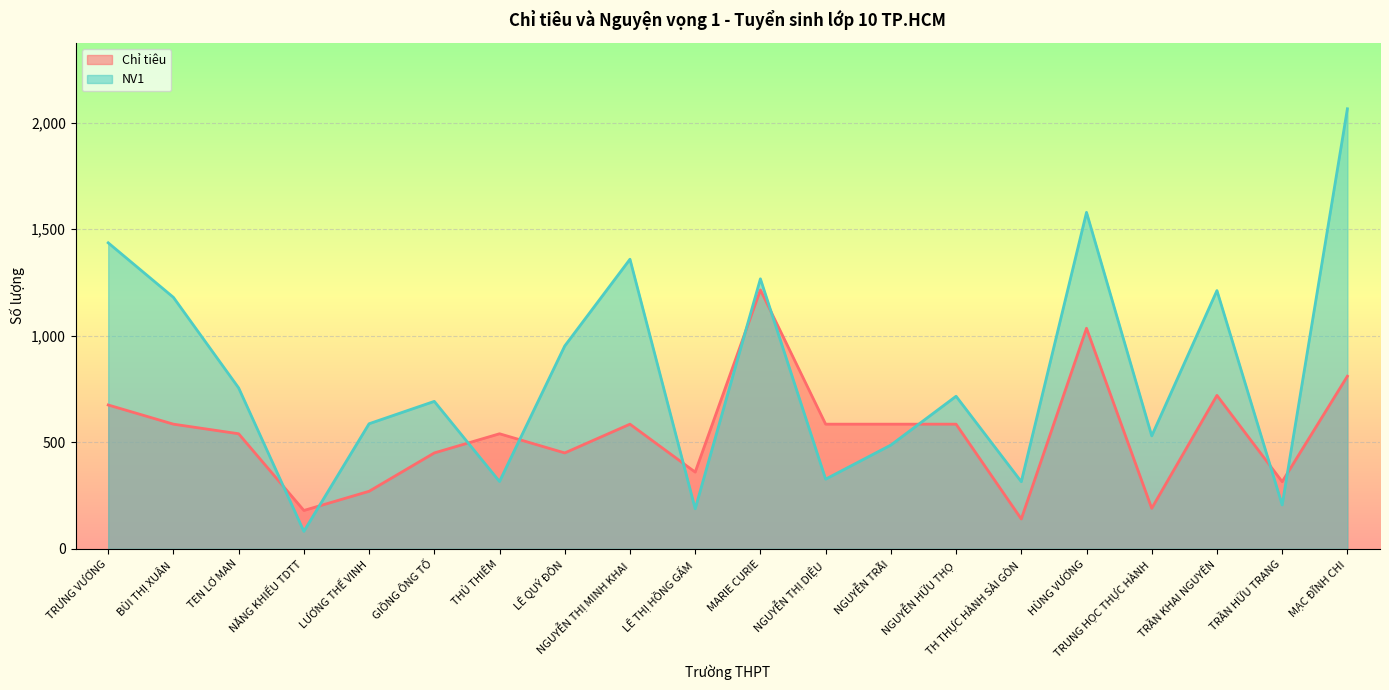

Where is the first local maximum for NV1?

GIỒNG ÔNG TỐ